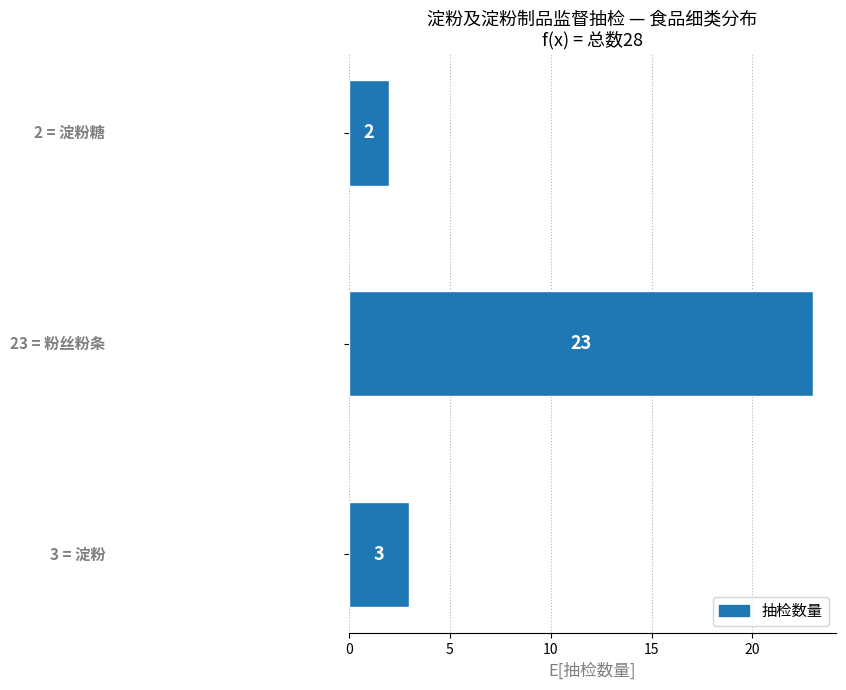

What is the greatest value displayed?

23